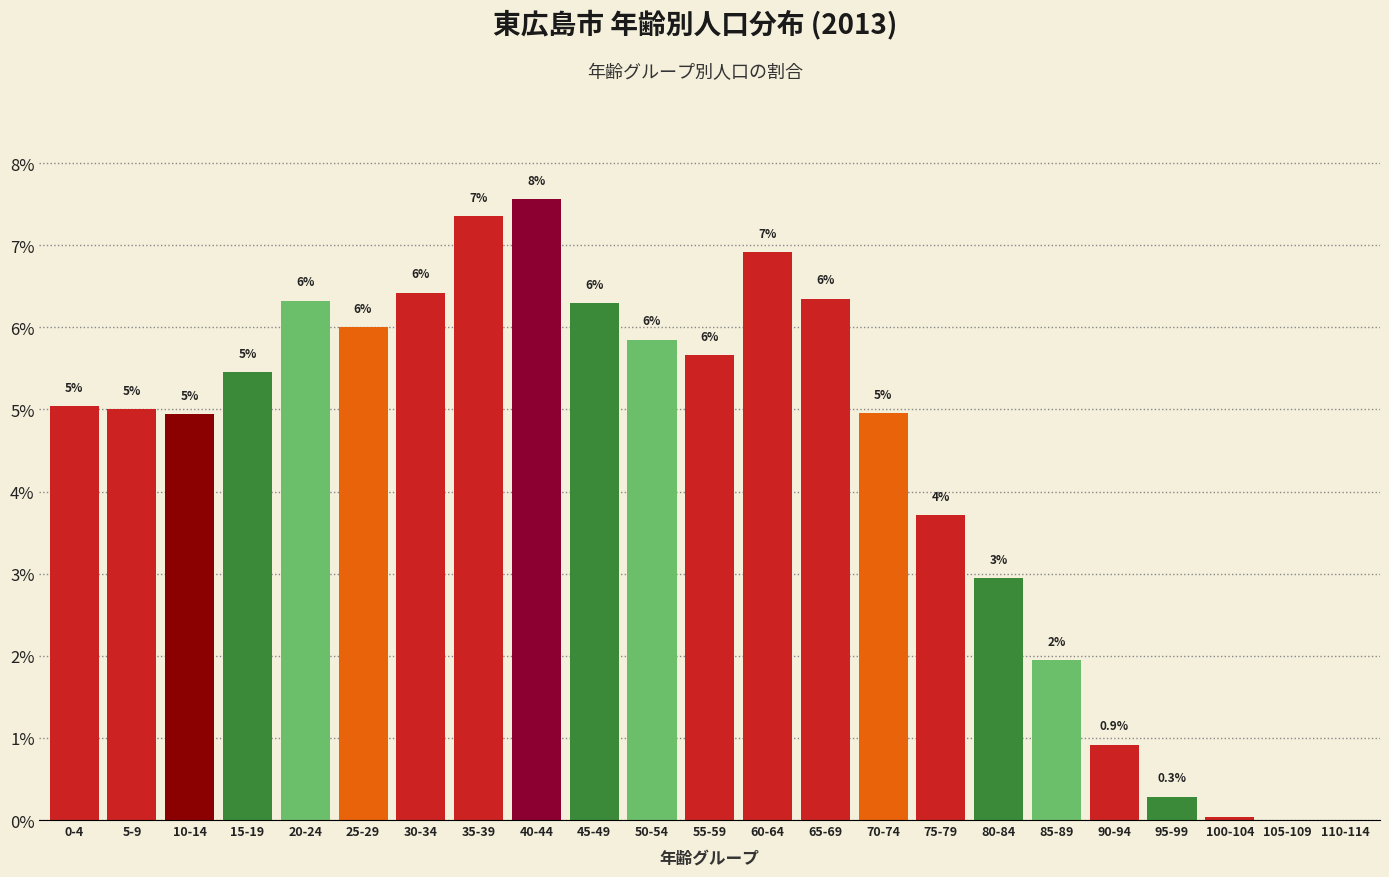

Is it true that the value at 30-34 is 10.7?

False